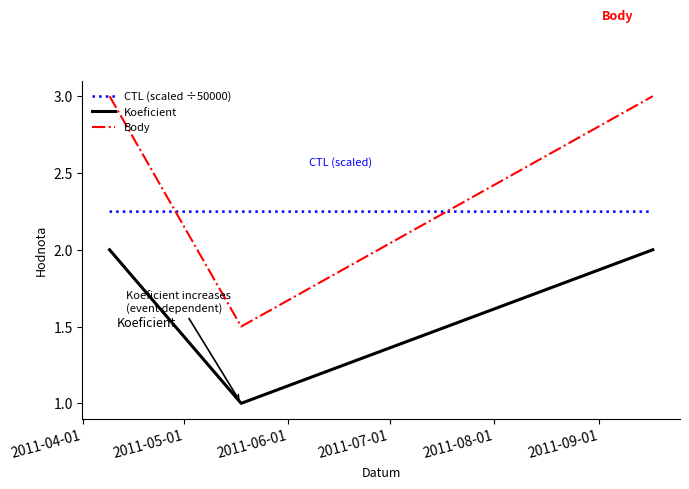

What is the smallest value displayed?

1.0